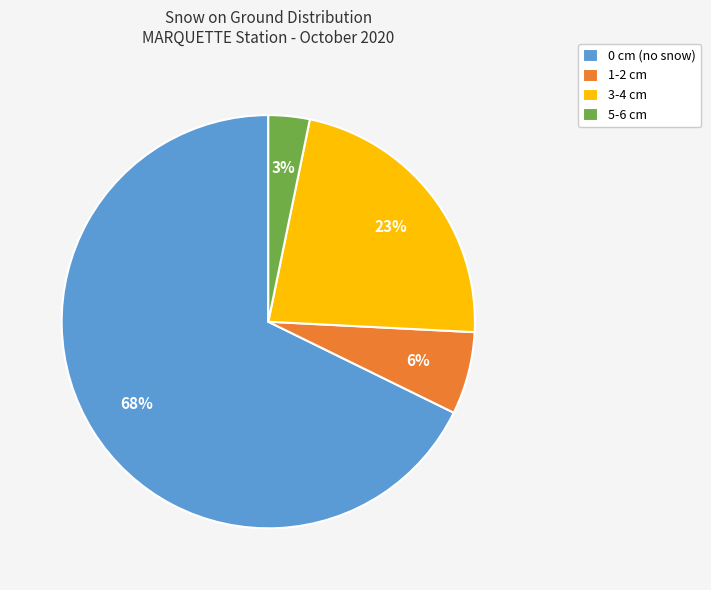

Combined, do 1-2 cm and 5-6 cm account for over 50%?

No